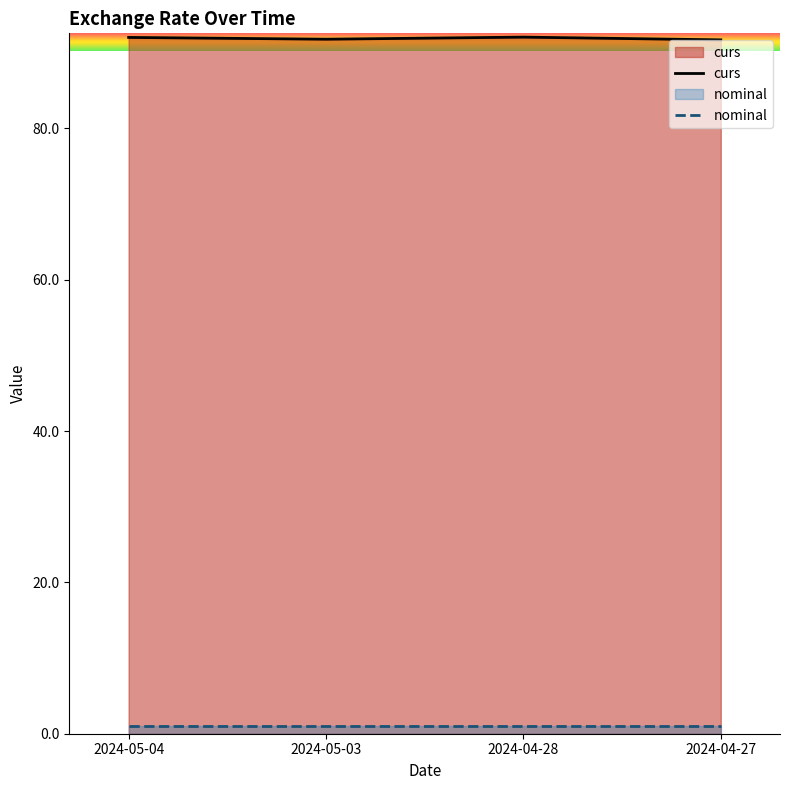

Reading right to left, what are all the values shown in this chart?

curs: 2024-04-27=91.7	2024-04-28=92.1	2024-05-03=91.8	2024-05-04=92.0
nominal: 2024-04-27=1.0	2024-04-28=1.0	2024-05-03=1.0	2024-05-04=1.0